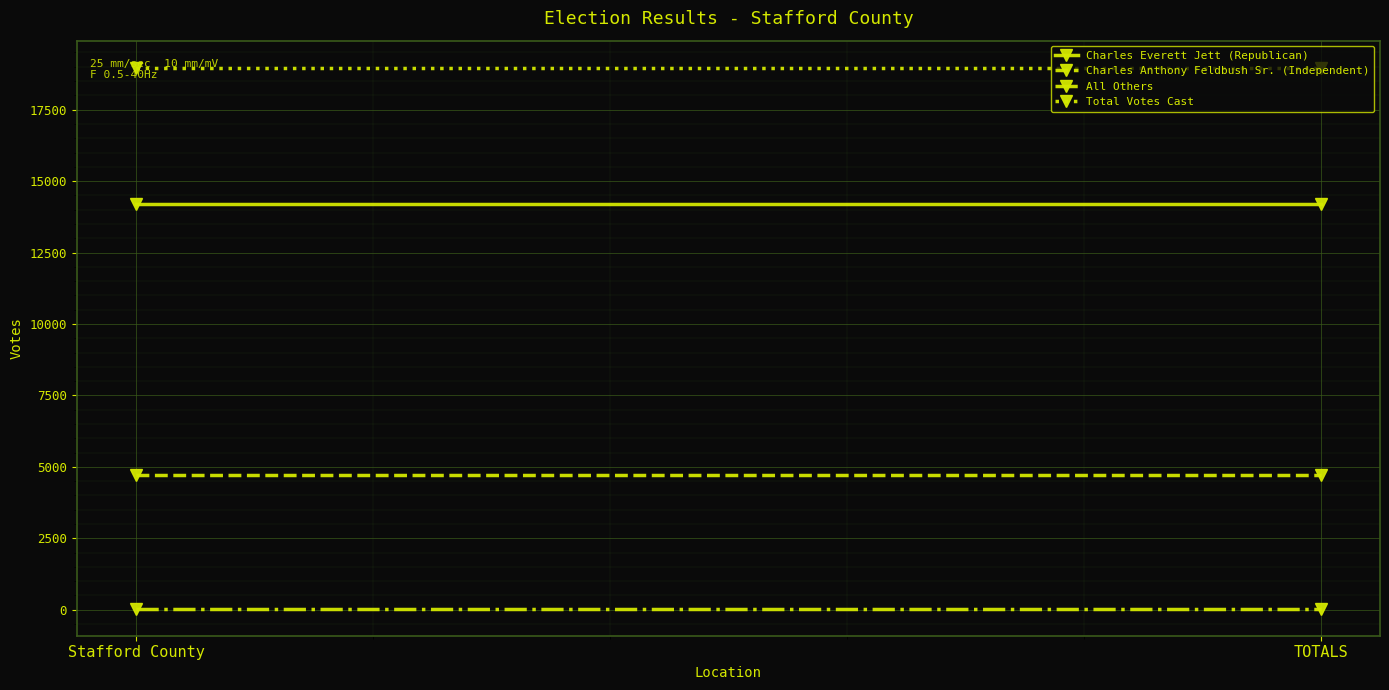

What is the average value of the All Others series?

38